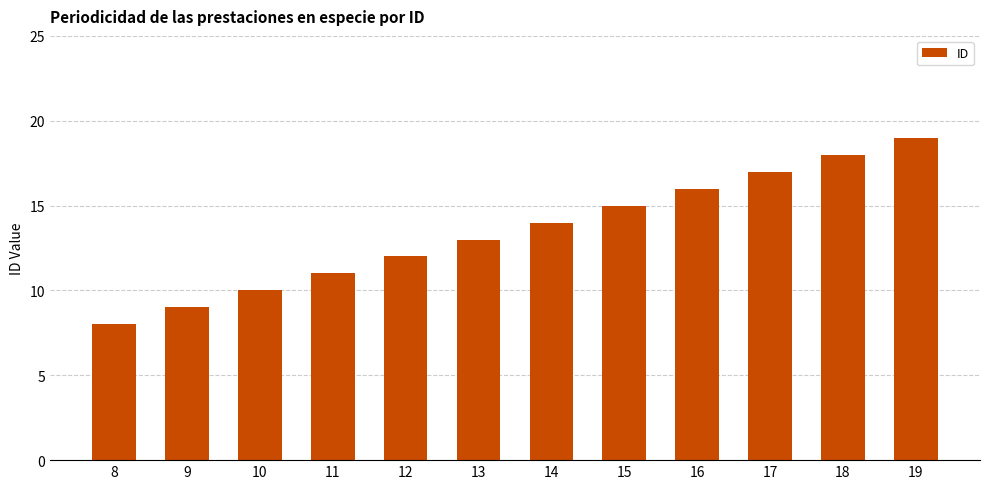

Which label corresponds to the smallest value in the chart?

8